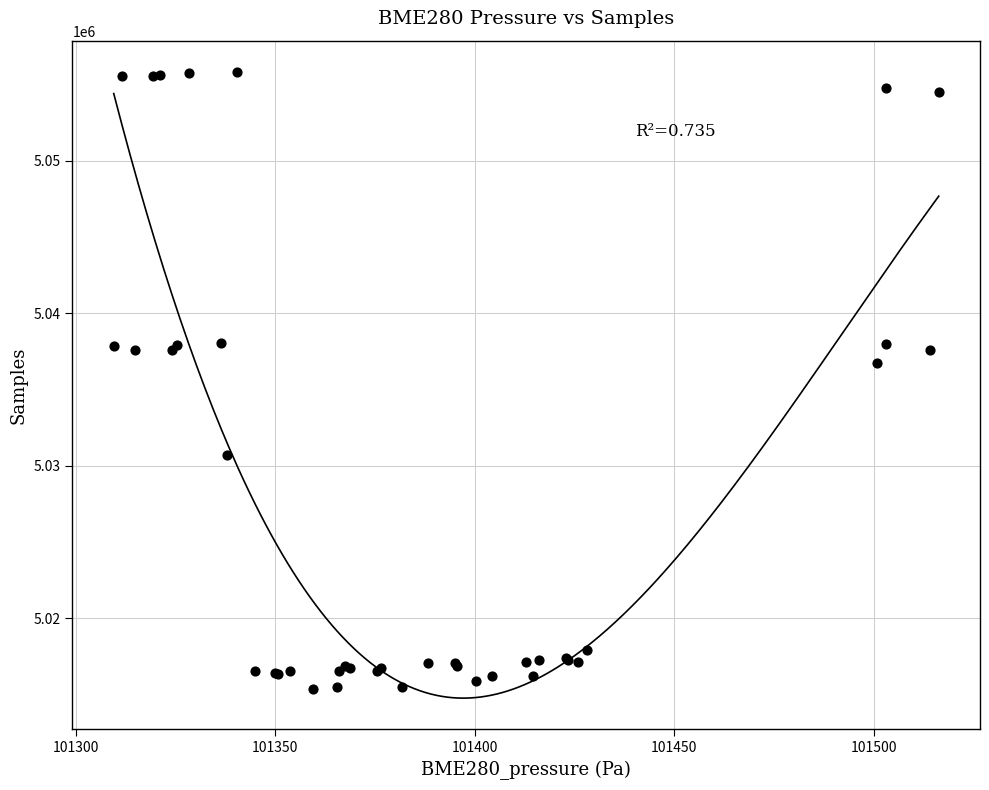

What Y value in the scatter plot is closest to 5035592?

5036740